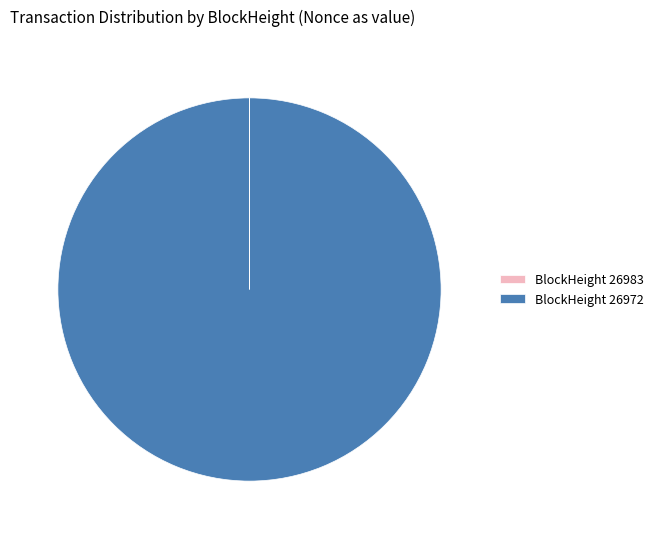

Which category accounts for the majority?

BlockHeight 26972